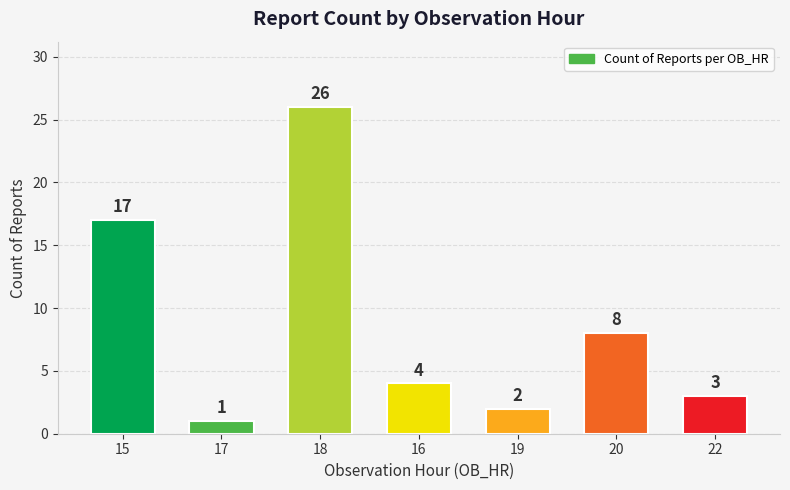

Which has a higher value, 20 or 17?

20